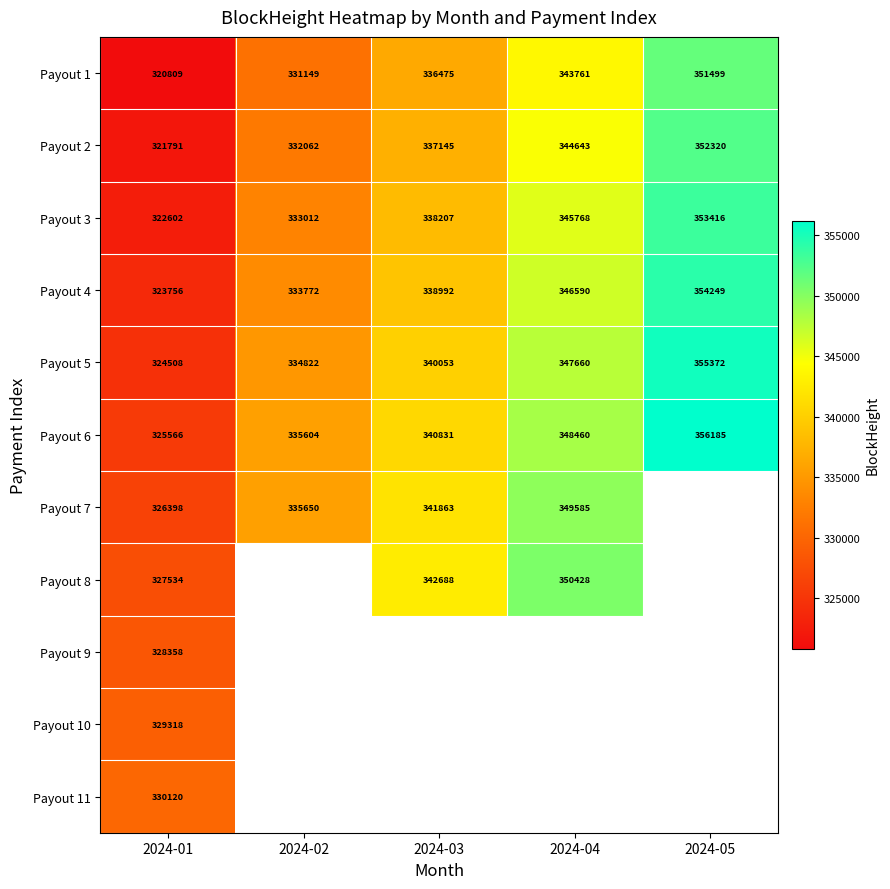

List the labels in order of Payout 6 value, smallest first.

2024-01, 2024-02, 2024-03, 2024-04, 2024-05